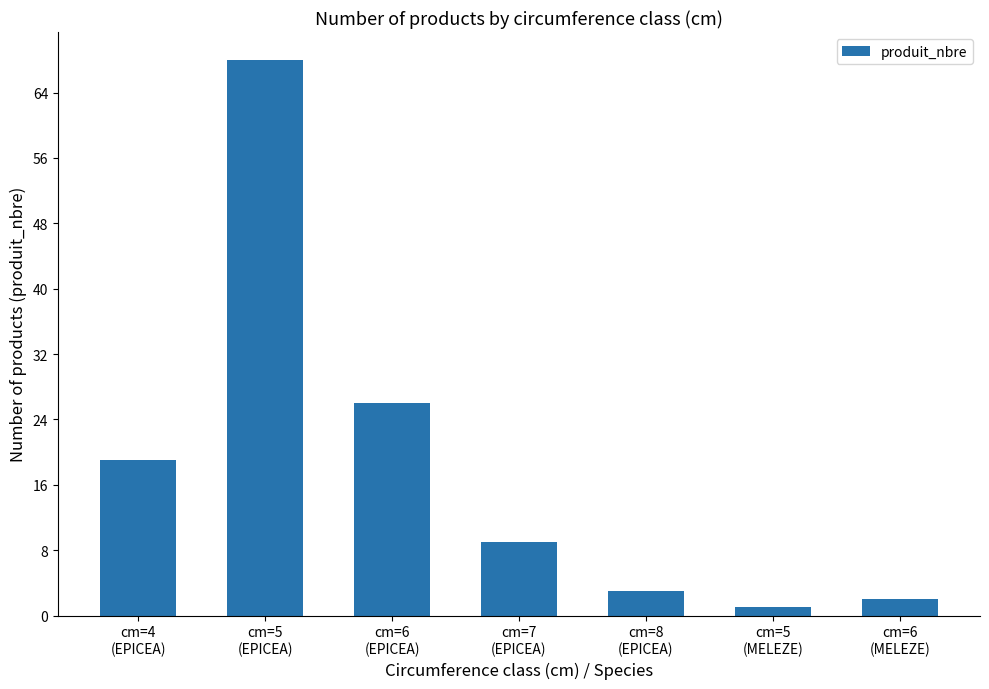

What is the smallest value displayed?

1